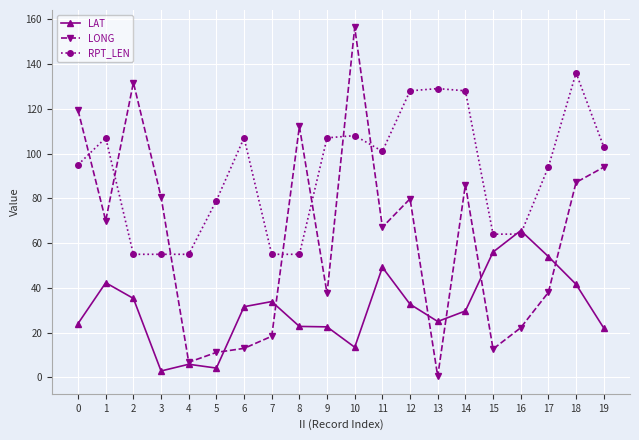

Is the value of LAT at 18 greater than the value of RPT_LEN at 0?

No